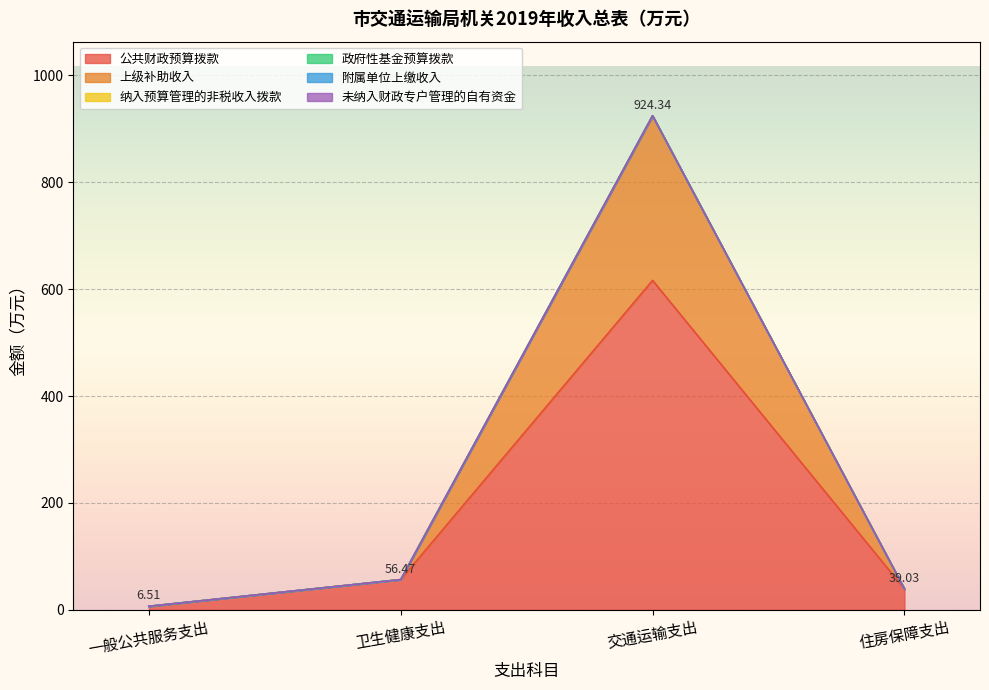

Reading left to right, list all the values displayed in this chart.

公共财政预算拨款: 一般公共服务支出=6.5	卫生健康支出=56.5	交通运输支出=616.4	住房保障支出=39.0
上级补助收入: 一般公共服务支出=0.0	卫生健康支出=0.0	交通运输支出=308.0	住房保障支出=0.0
纳入预算管理的非税收入拨款: 一般公共服务支出=0.0	卫生健康支出=0.0	交通运输支出=0.0	住房保障支出=0.0
政府性基金预算拨款: 一般公共服务支出=0.0	卫生健康支出=0.0	交通运输支出=0.0	住房保障支出=0.0
附属单位上缴收入: 一般公共服务支出=0.0	卫生健康支出=0.0	交通运输支出=0.0	住房保障支出=0.0
未纳入财政专户管理的自有资金: 一般公共服务支出=0.0	卫生健康支出=0.0	交通运输支出=0.0	住房保障支出=0.0